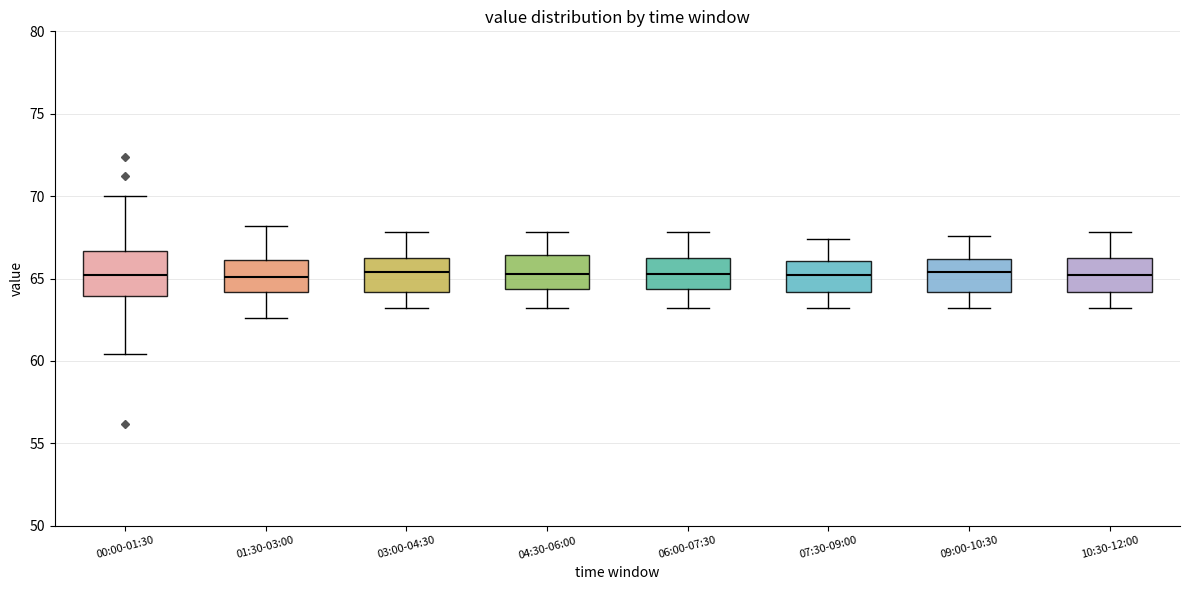

Where does the lower whisker of the box for 07:30-09:00 end on the y-axis? The values are not printed on the chart, so give them approximately, as read against the axis.

63.0